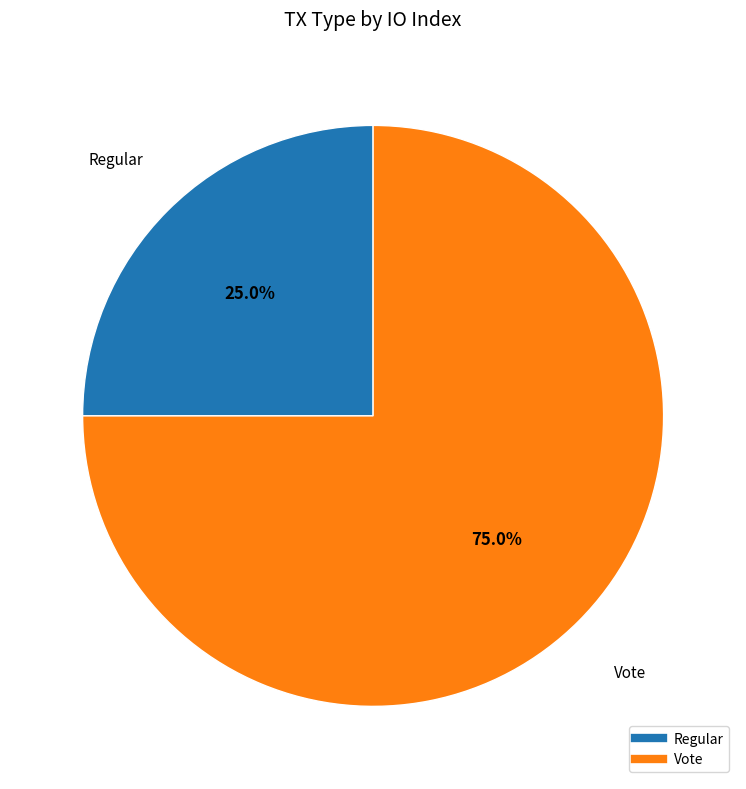

What is the total percentage of Vote and Regular?

100.0%